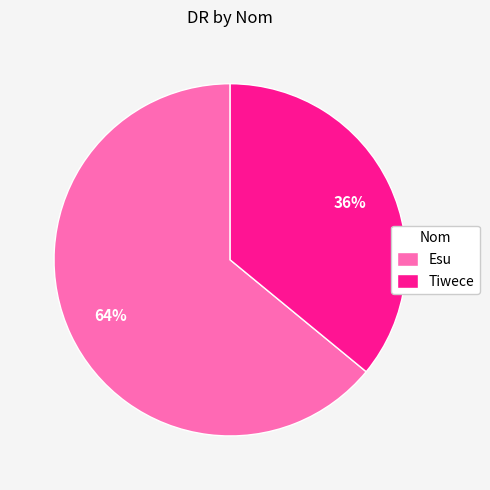

Which slice is the largest?

Esu